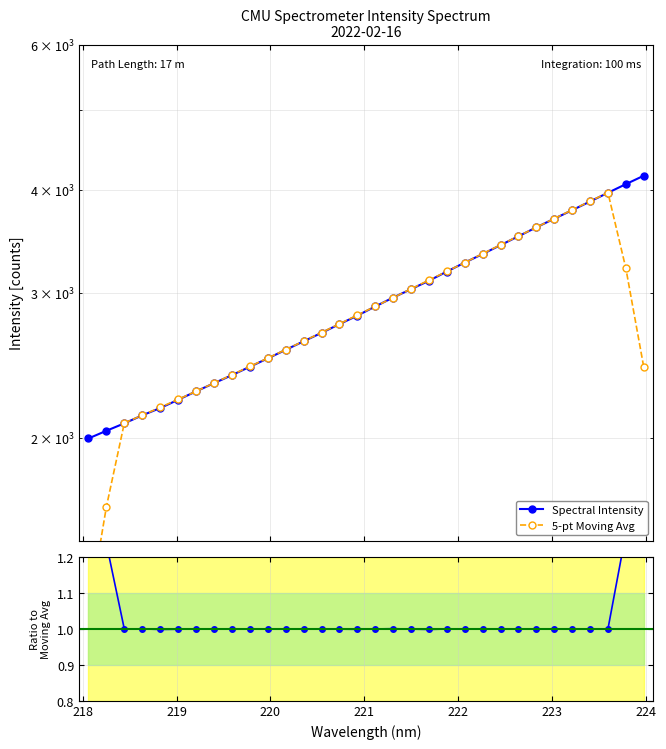

What is the highest value of the Ratio to Moving Avg series?

1.7